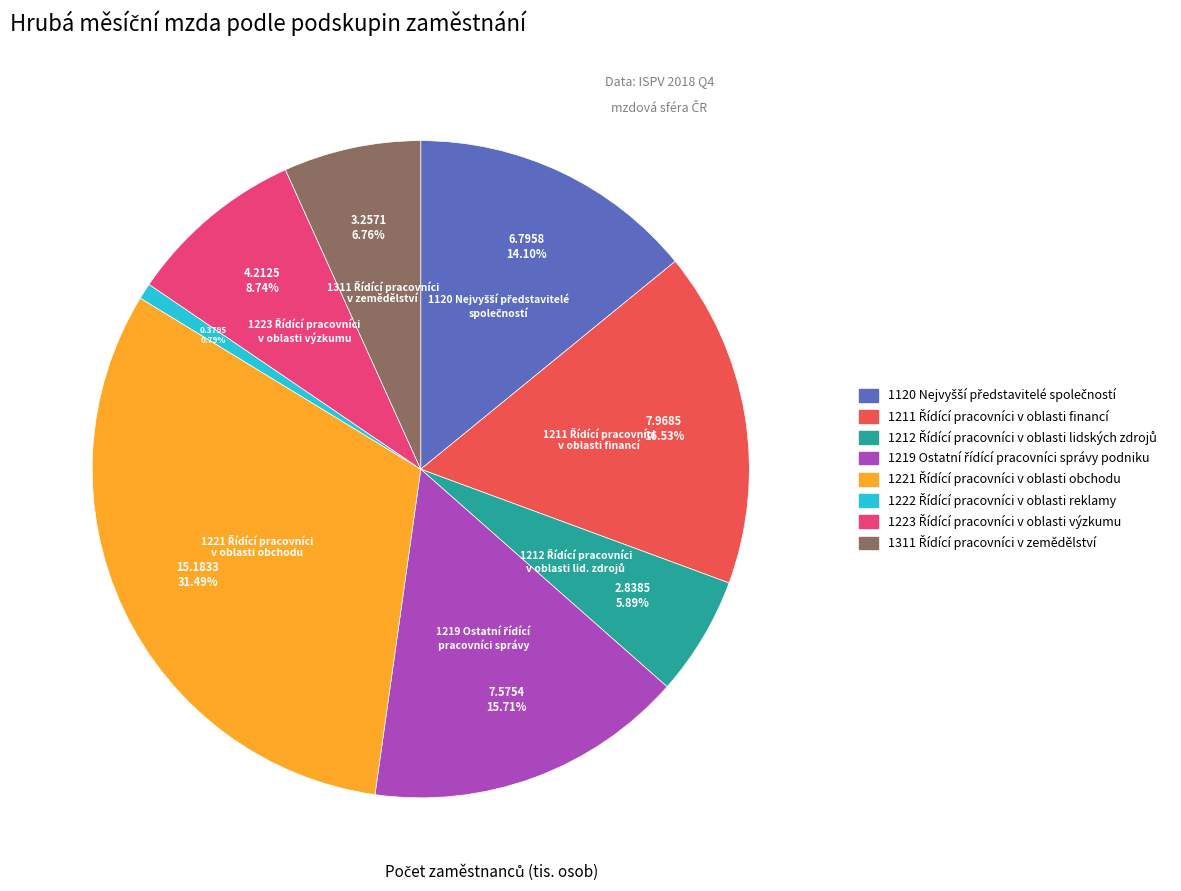

Does any single category account for the majority?

No